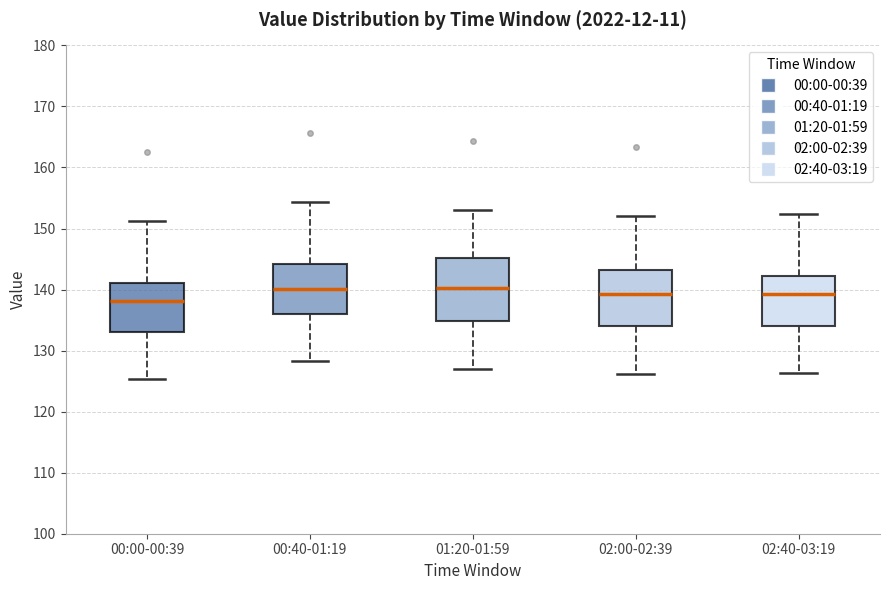

Reading left to right, transcribe this box plot: for each box, give where its median line is, the range the box spans, and where its two whiskers end, as read against the y-axis. The values are not printed on the chart, so give them approximately, as read against the axis.

00:00-00:39: median 138, box 133 to 141, whiskers 125 to 151
00:40-01:19: median 140, box 136 to 144, whiskers 128 to 154
01:20-01:59: median 140, box 135 to 145, whiskers 127 to 153
02:00-02:39: median 139, box 134 to 143, whiskers 126 to 152
02:40-03:19: median 139, box 134 to 142, whiskers 126 to 152